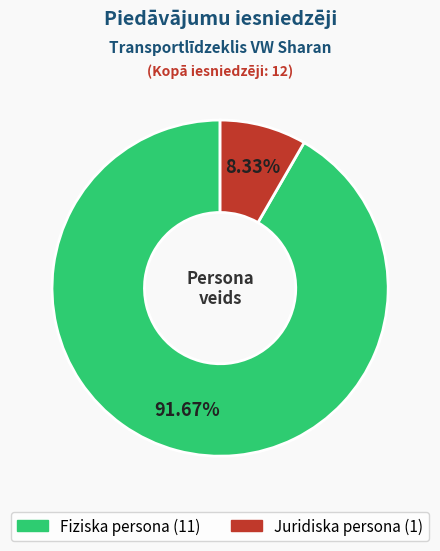

To the nearest percent, what is the combined percentage of Fiziska persona and Juridiska persona?

100%